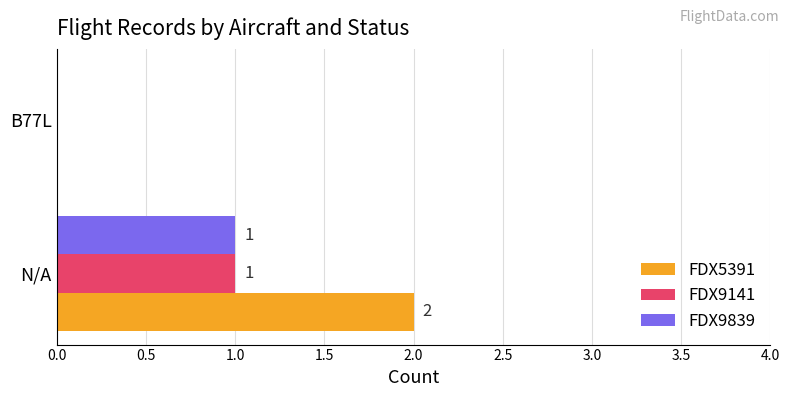

Which series changed the most between N/A and B77L?

FDX5391